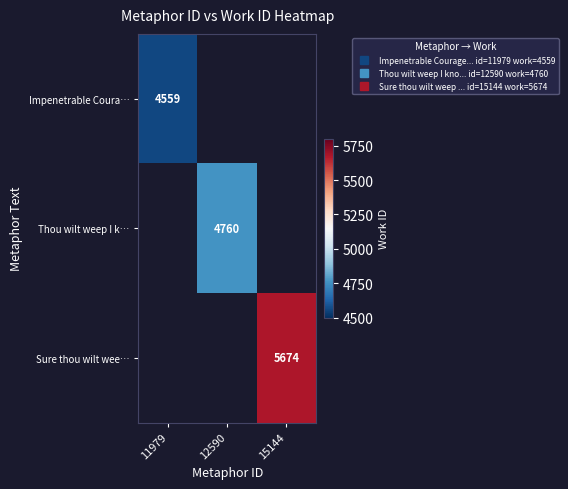

Is the value of Impenetrable Coura… at 12590 greater than the value of Thou wilt weep I k… at 11979?

No